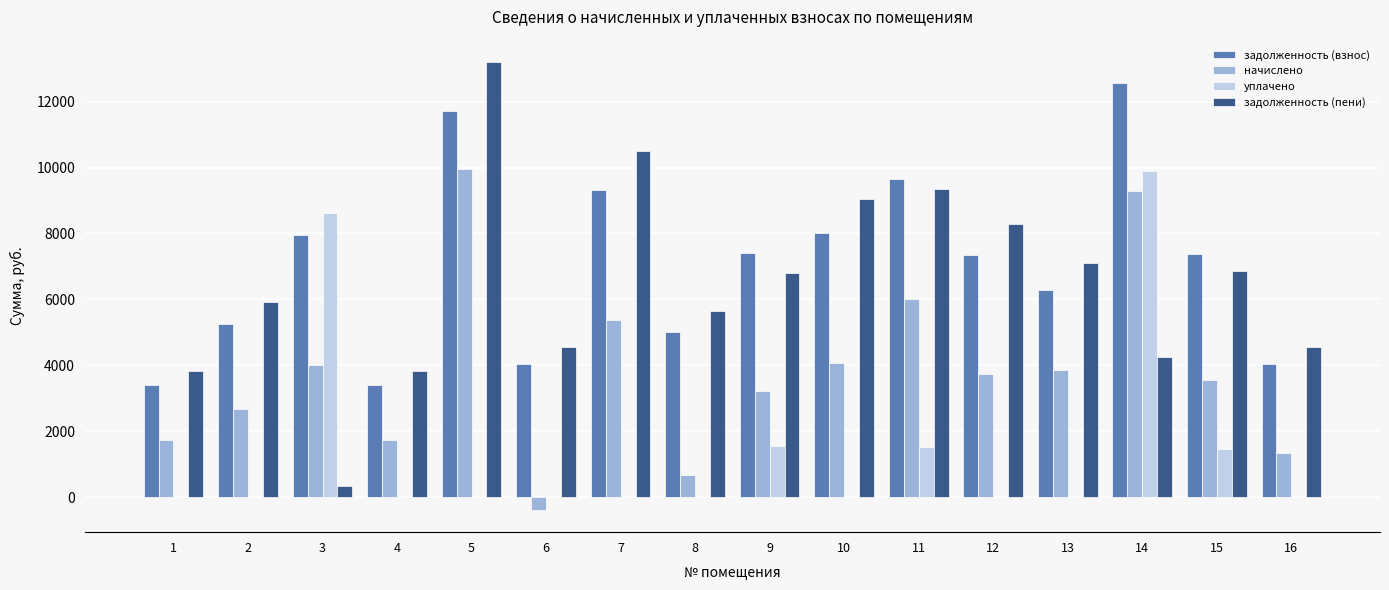

How many series are shown in this chart?

4